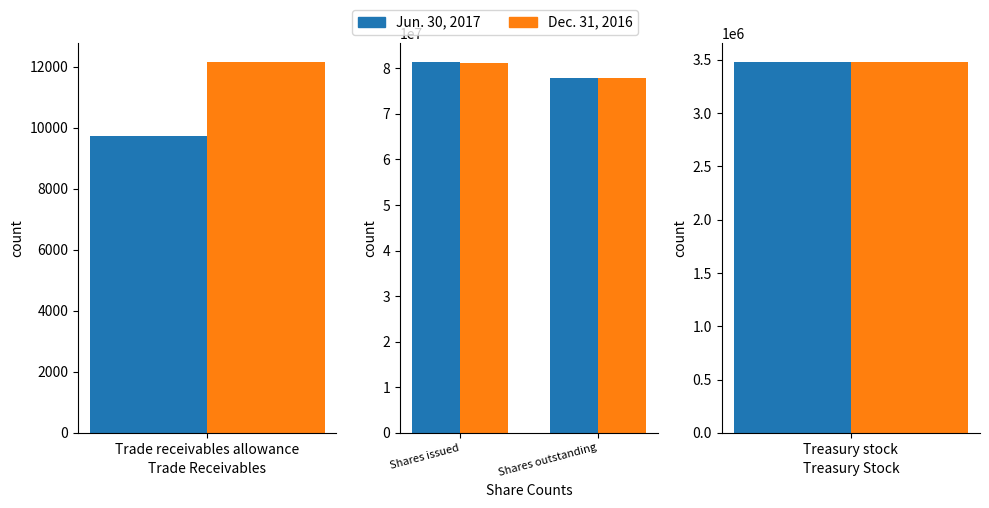

At how many categories does at least one series exceed 80571004?

1